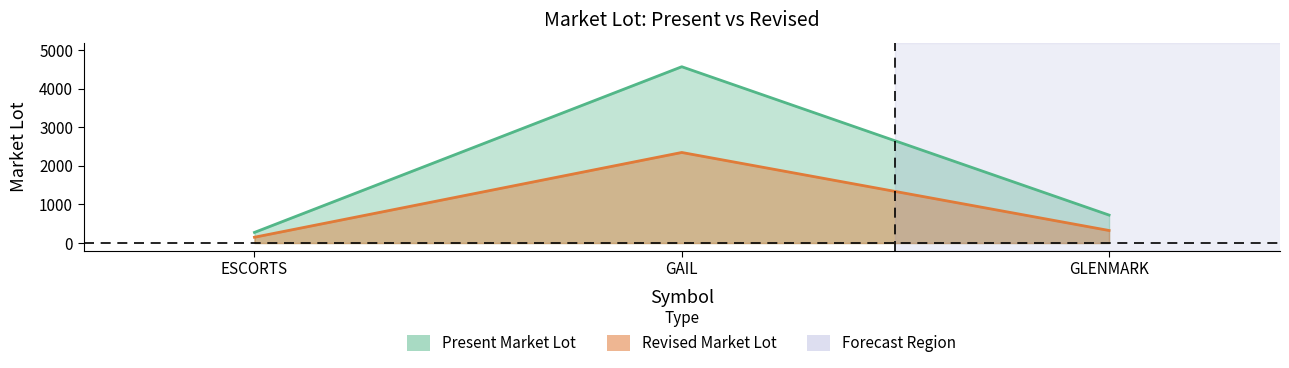

What is the difference between the Revised Market Lot values at GLENMARK and ESCORTS?

175